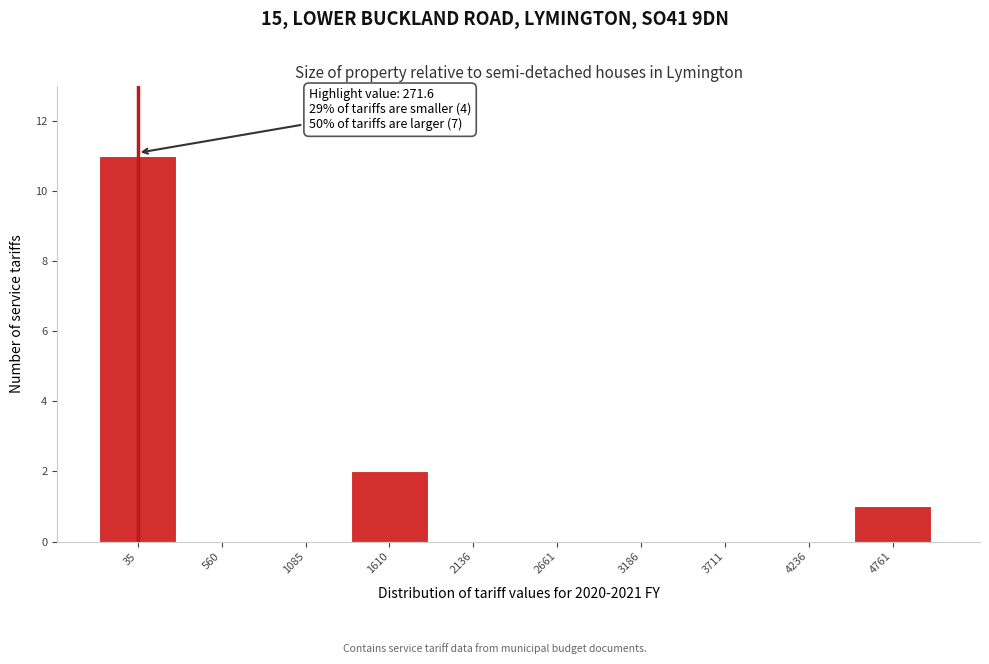

Reading left to right, extract all data points from this chart.

35=11	560=0	1085=0	1610=2	2136=0	2661=0	3186=0	3711=0	4236=0	4761=1